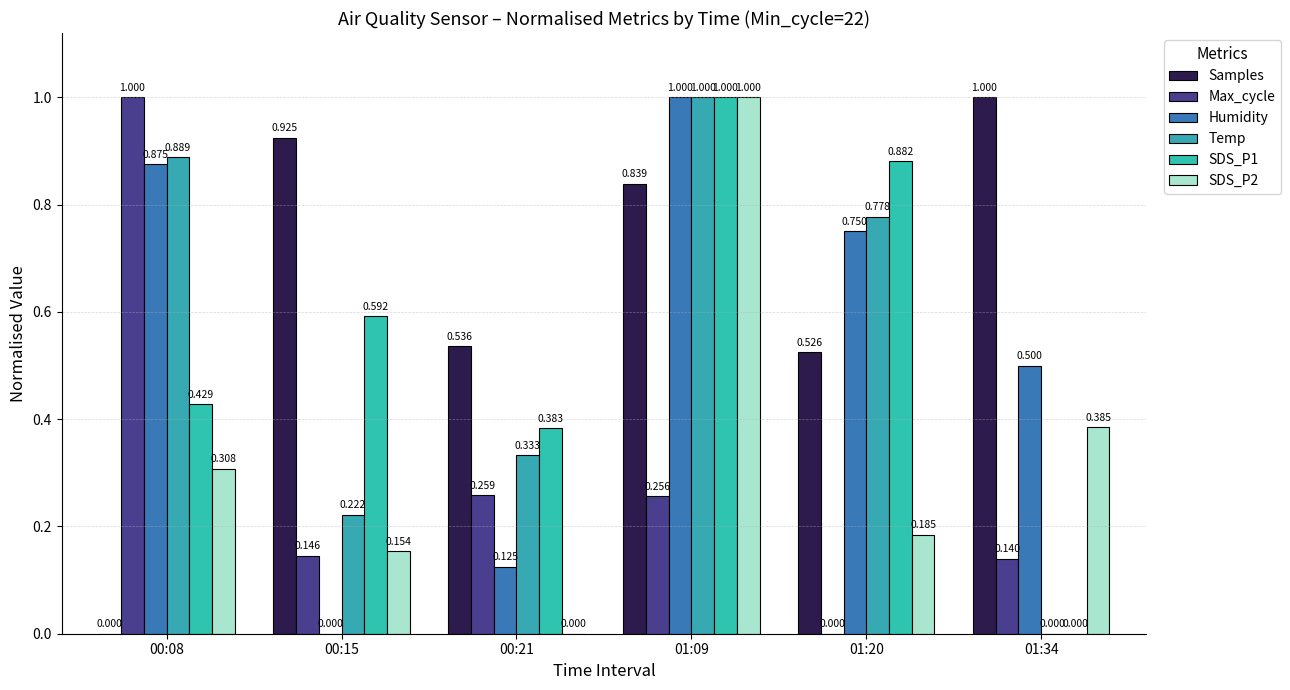

Reading right to left, what are all the values shown in this chart?

Samples: 01:34=1.0	01:20=0.5	01:09=0.8	00:21=0.5	00:15=0.9	00:08=0.0
Max_cycle: 01:34=0.1	01:20=0.0	01:09=0.3	00:21=0.3	00:15=0.1	00:08=1.0
Humidity: 01:34=0.5	01:20=0.7	01:09=1.0	00:21=0.1	00:15=0.0	00:08=0.9
Temp: 01:34=0.0	01:20=0.8	01:09=1.0	00:21=0.3	00:15=0.2	00:08=0.9
SDS_P1: 01:34=0.0	01:20=0.9	01:09=1.0	00:21=0.4	00:15=0.6	00:08=0.4
SDS_P2: 01:34=0.4	01:20=0.2	01:09=1.0	00:21=0.0	00:15=0.2	00:08=0.3